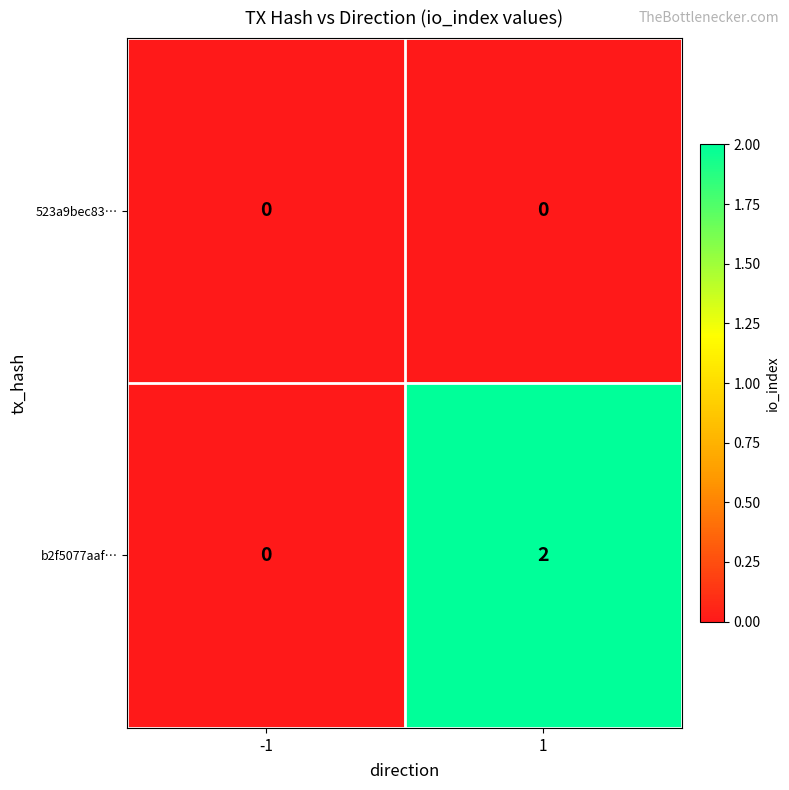

Rank the series at 1 from highest to lowest value.

b2f5077aaf…, 523a9bec83…